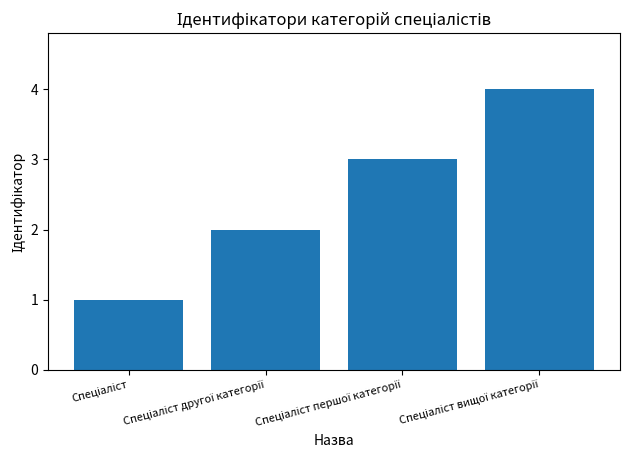

What is the difference between the maximum and minimum values?

3